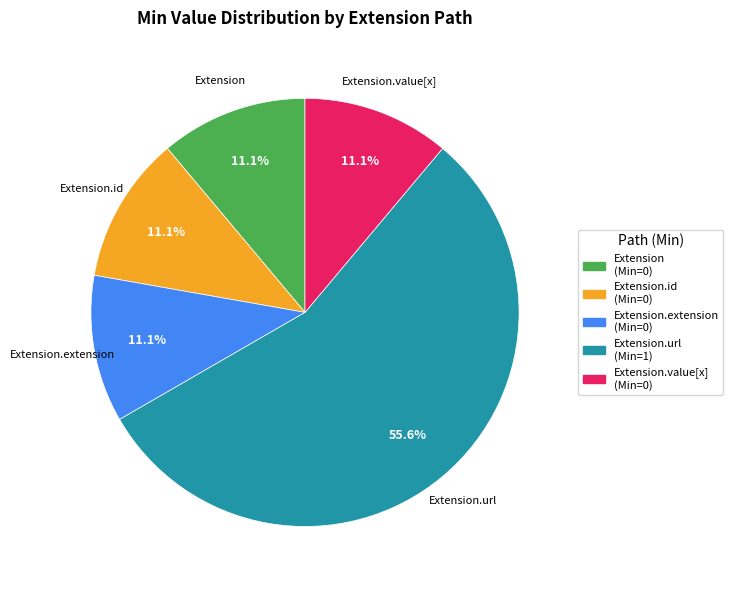

Does any single category account for the majority?

Yes